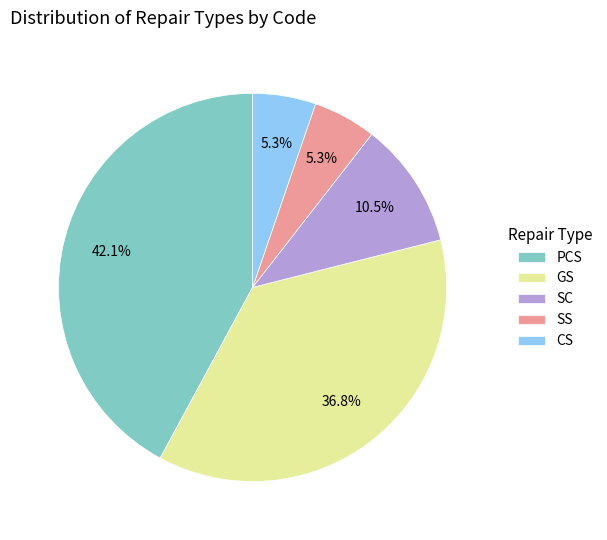

To the nearest percent, what is the difference between the SC and CS slice percentages?

5%